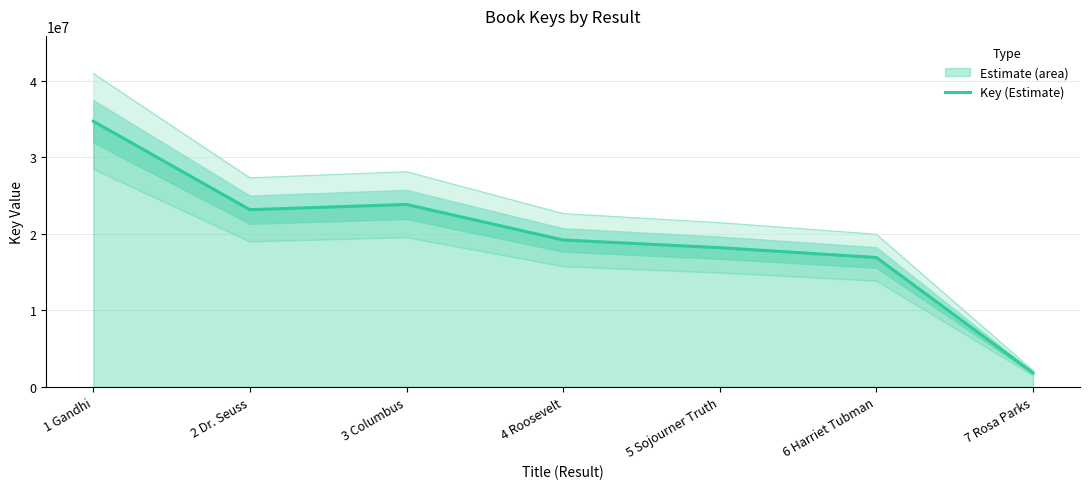

What is the label of the 4th point from the left?

4 Roosevelt